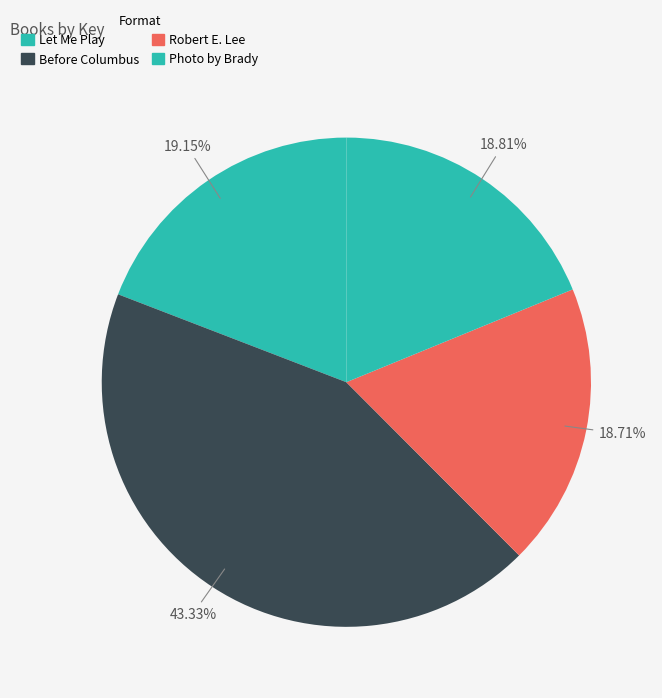

To the nearest percent, what percentage of the pie is Before Columbus?

43%